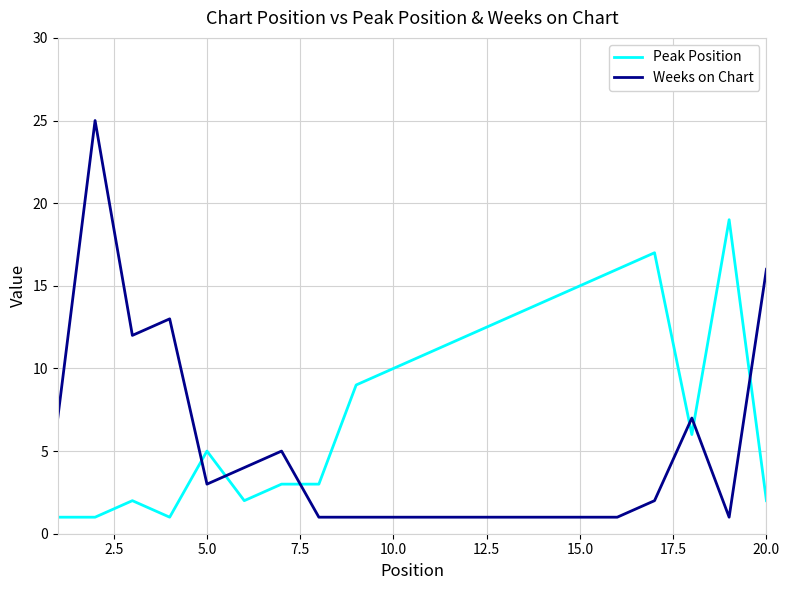

At how many categories does at least one series exceed 22?

1